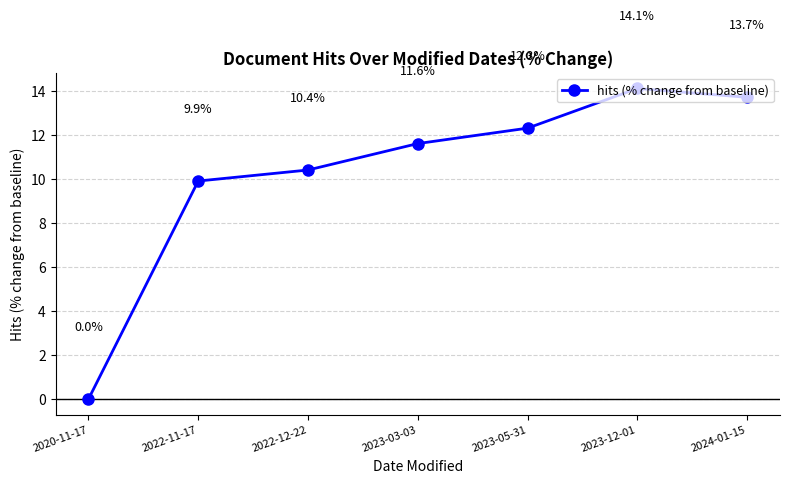

Reading left to right, extract all data points from this chart.

0.0	9.9	10.4	11.6	12.3	14.1	13.7